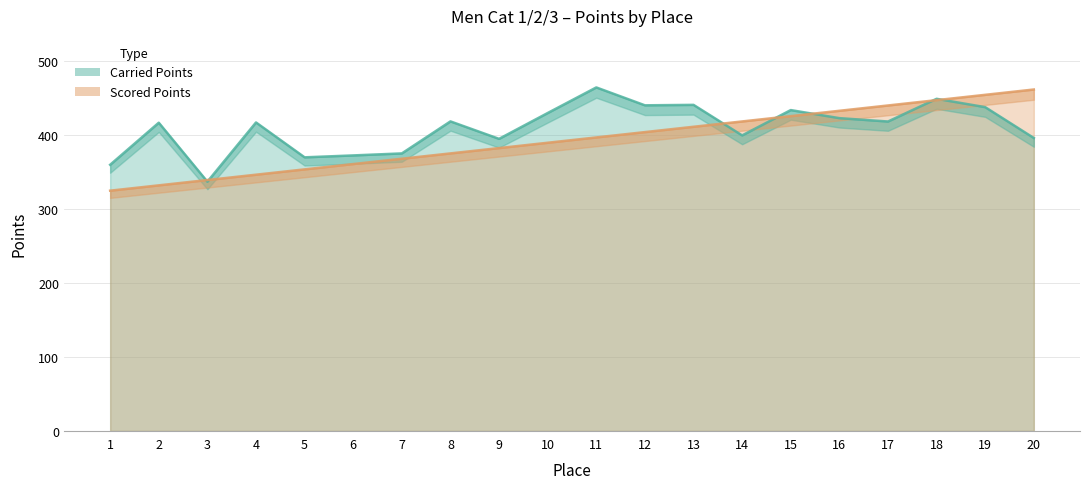

True or false: Scored Points and Carried Points cross at least once.

True